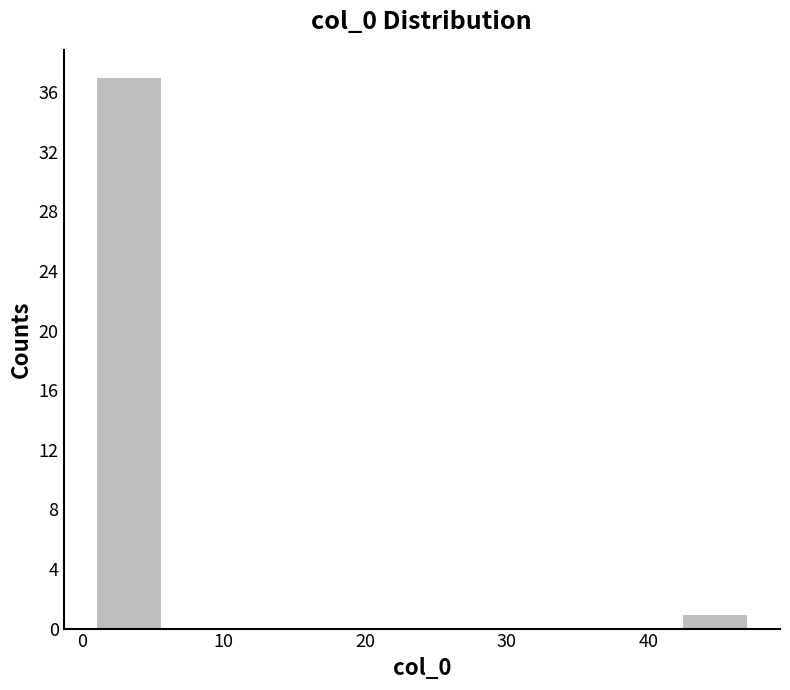

What is the height of the bar covering 1.0 to 5.6 on the x-axis? Neither the bar edges nor the heights are printed on the chart, so give them approximately, as read against the axes.

37